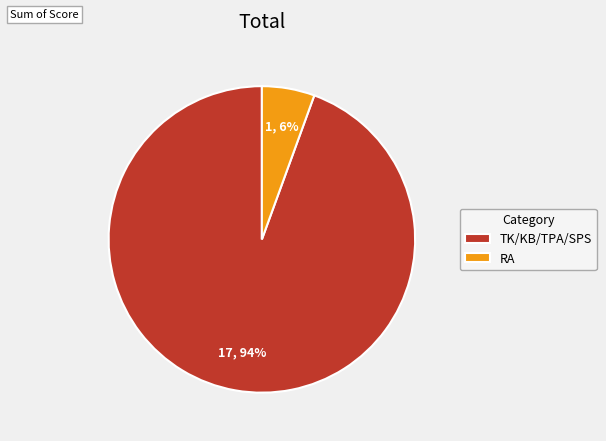

To the nearest percent, what is the average slice percentage?

50%